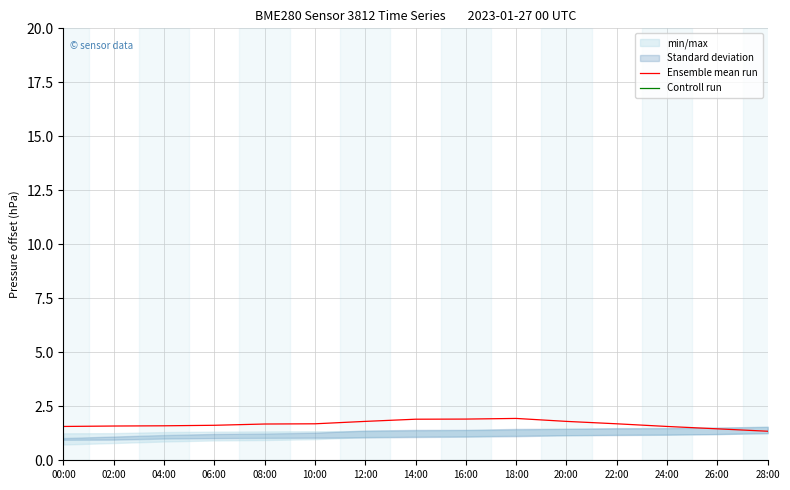

True or false: Controll run has a value of -5915.8 at 16:00.

False